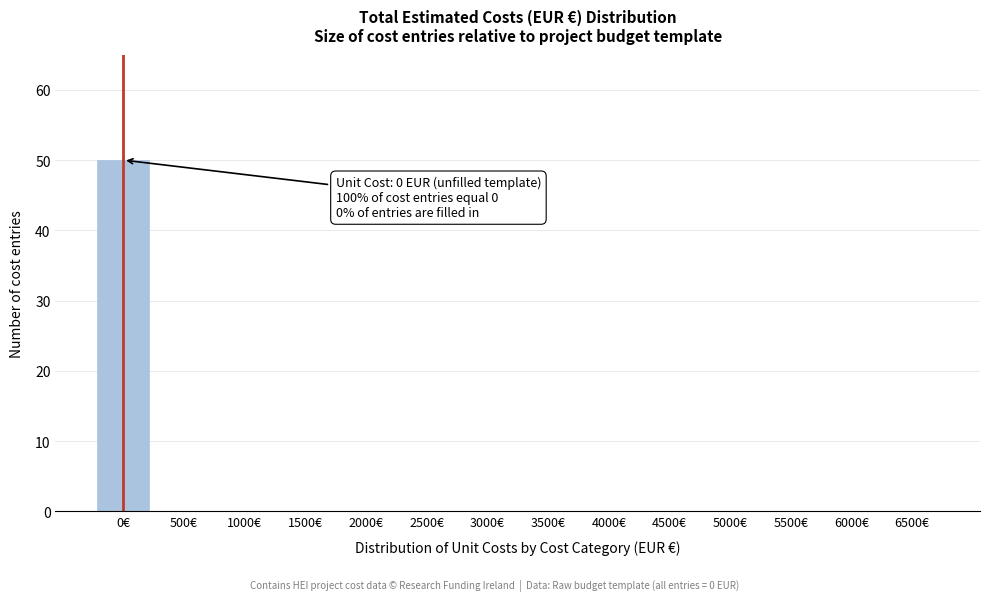

Reading right to left, list all the values displayed in this chart.

6500€=0	6000€=0	5500€=0	5000€=0	4500€=0	4000€=0	3500€=0	3000€=0	2500€=0	2000€=0	1500€=0	1000€=0	500€=0	0€=50